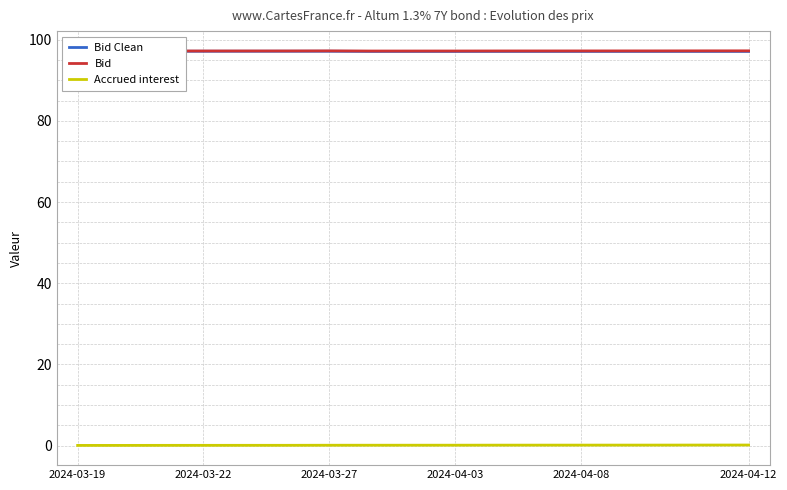

The value of Accrued interest at 2024-03-27 is 0.0. True or false?

False